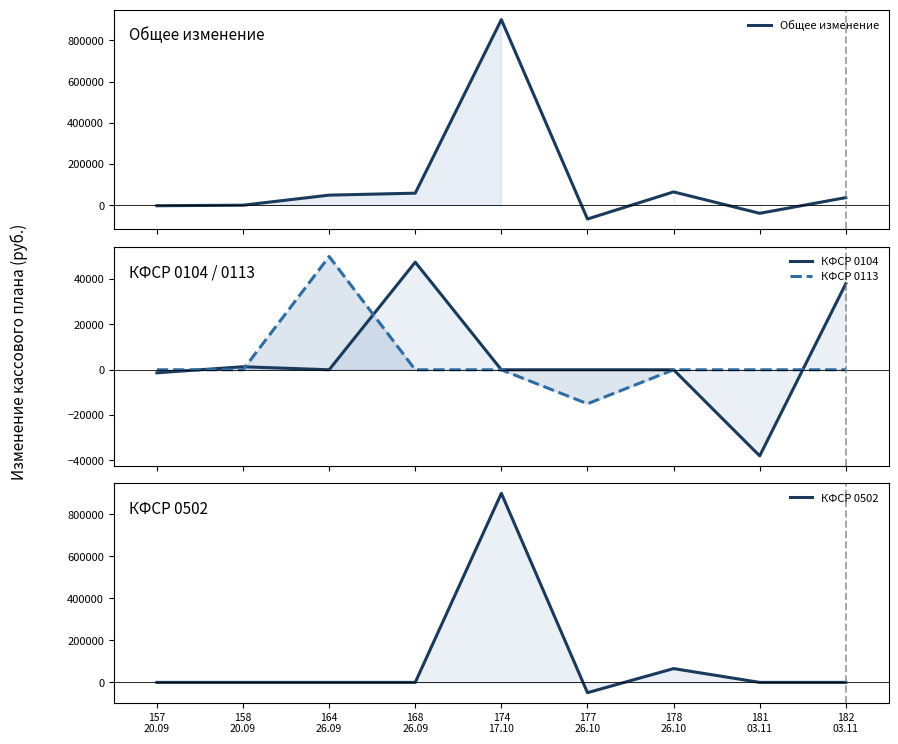

How many times do КФСР 0113 and КФСР 0104 cross each other?

4